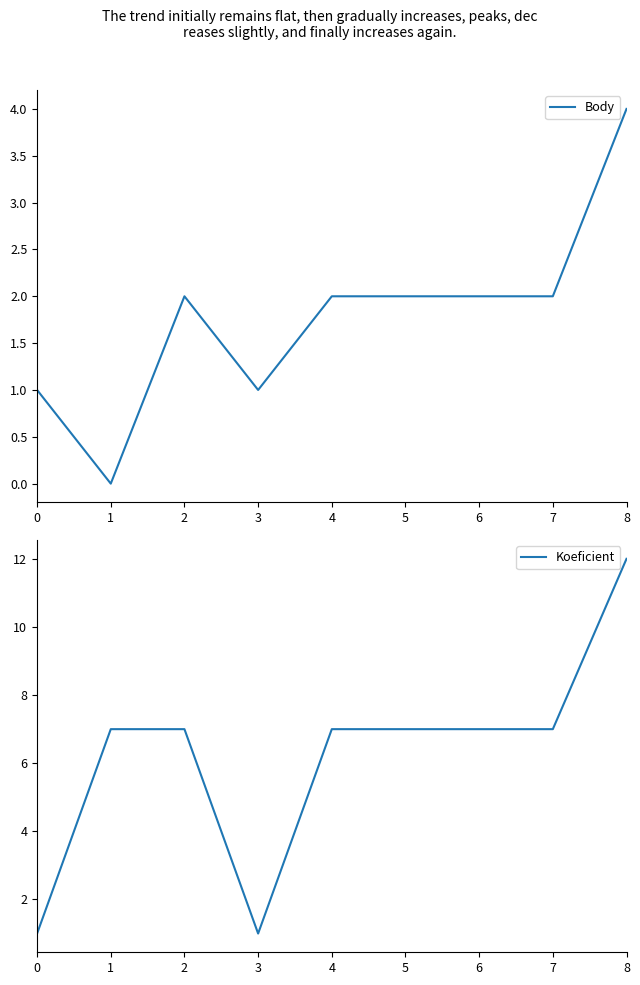

Count the Body values in the range 1 to 2.

7